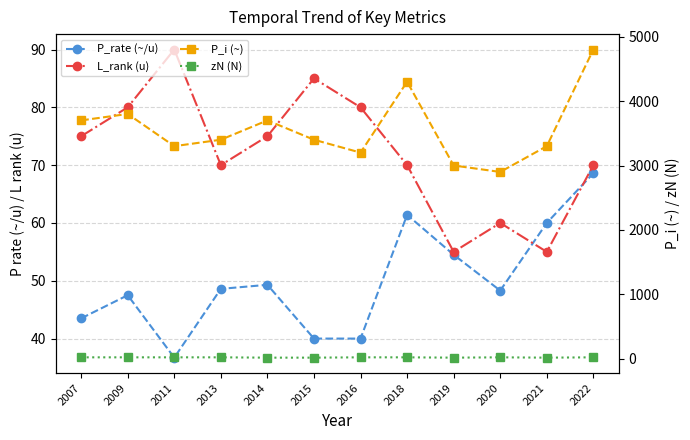

Reading left to right, list all the values displayed in this chart.

P_rate (~/u): 43.5	47.5	36.7	48.6	49.3	40.0	40.0	61.4	54.5	48.3	60.0	68.6
L_rank (u): 75.0	80.0	90.0	70.0	75.0	85.0	80.0	70.0	55.0	60.0	55.0	70.0
P_i (~): 3700.0	3800.0	3300.0	3400.0	3700.0	3400.0	3200.0	4300.0	3000.0	2900.0	3300.0	4800.0
zN (N): 23.0	23.0	23.0	23.0	18.0	18.0	23.0	23.0	18.0	23.0	18.0	23.0